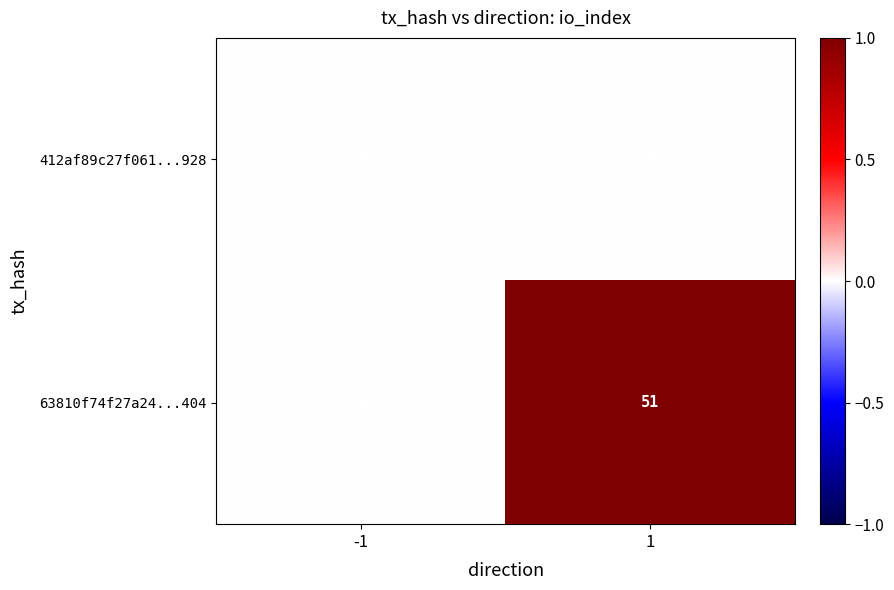

At which category is the sum across all series the highest?

1